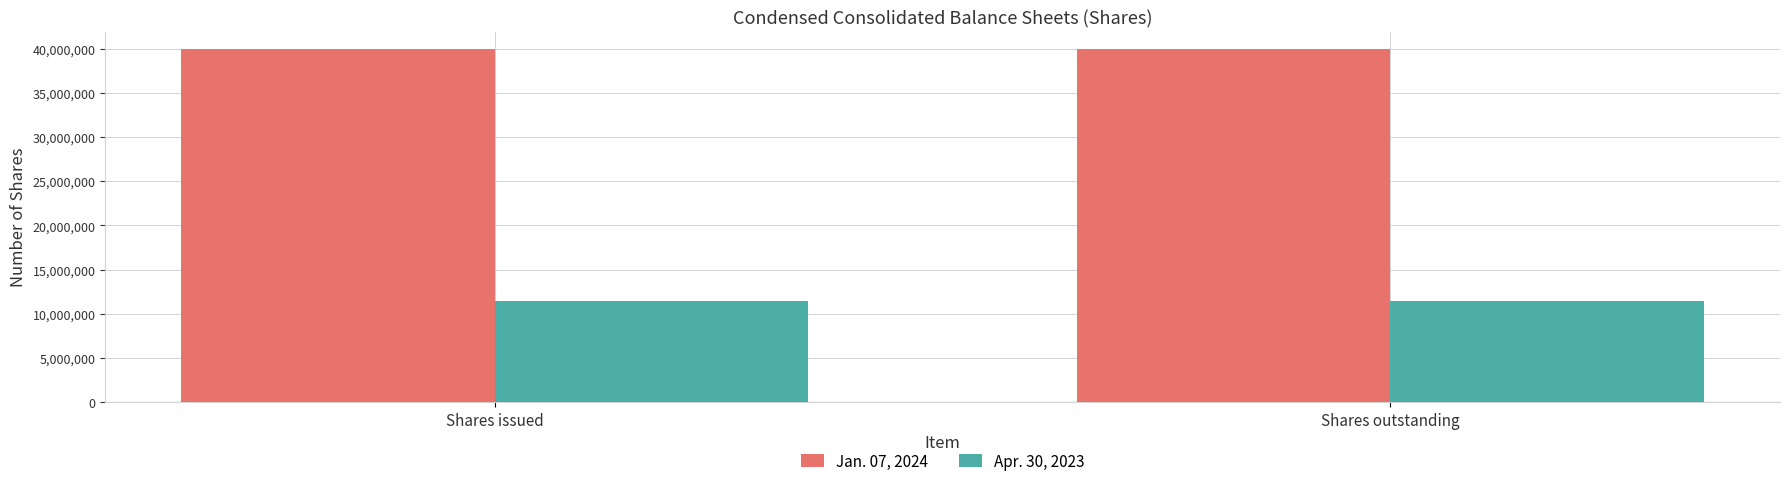

At Shares issued, list the series in order from smallest to largest.

Apr. 30, 2023, Jan. 07, 2024